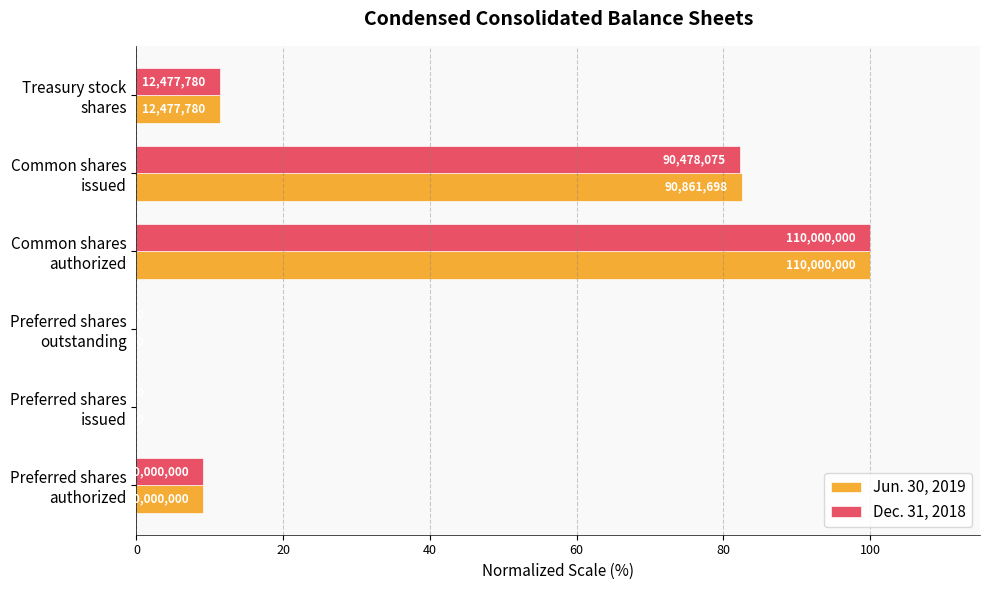

What are all the series names shown in the legend?

Jun. 30, 2019, Dec. 31, 2018